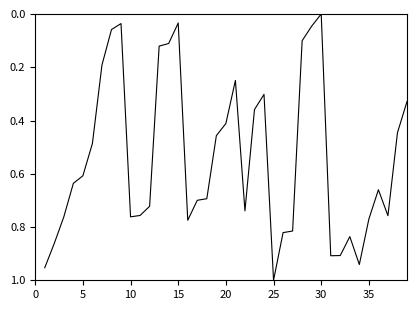

Reading left to right, list all the values displayed in this chart.

1.0	0.9	0.8	0.6	0.6	0.5	0.2	0.1	0.0	0.8	0.8	0.7	0.1	0.1	0.0	0.8	0.7	0.7	0.5	0.4	0.2	0.7	0.4	0.3	1.0	0.8	0.8	0.1	0.0	0.0	0.9	0.9	0.8	0.9	0.8	0.7	0.8	0.4	0.3